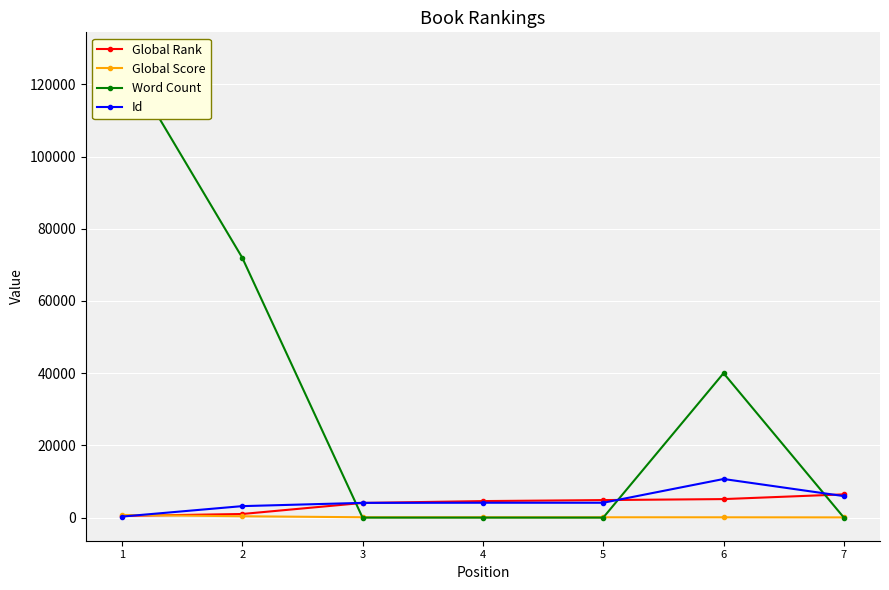

Is it true that Id equals 743 at 2?

False